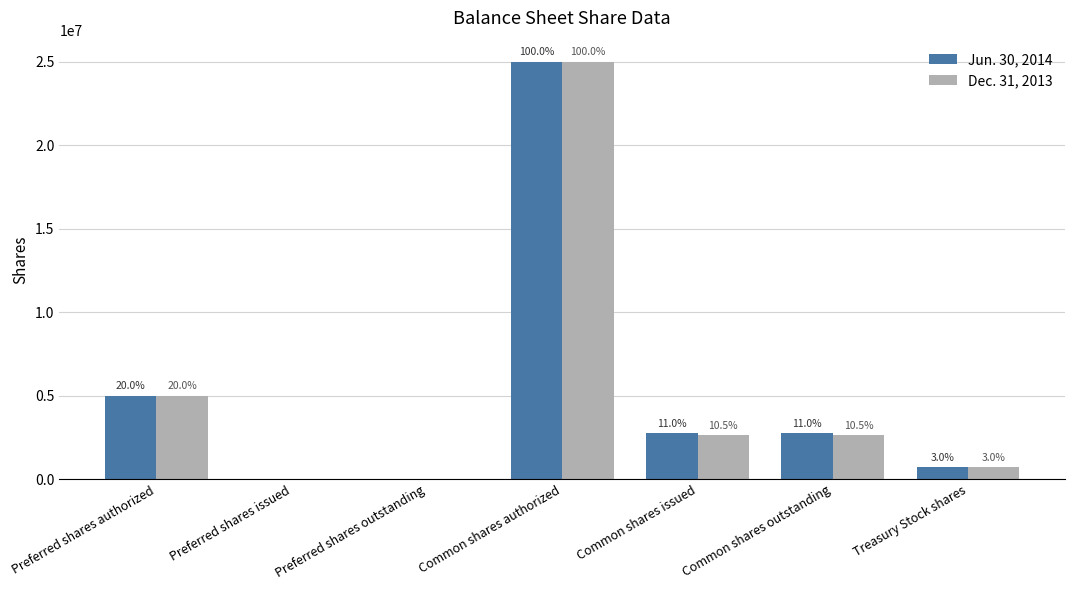

Is the value of Jun. 30, 2014 at Preferred shares outstanding greater than the value of Dec. 31, 2013 at Common shares outstanding?

No